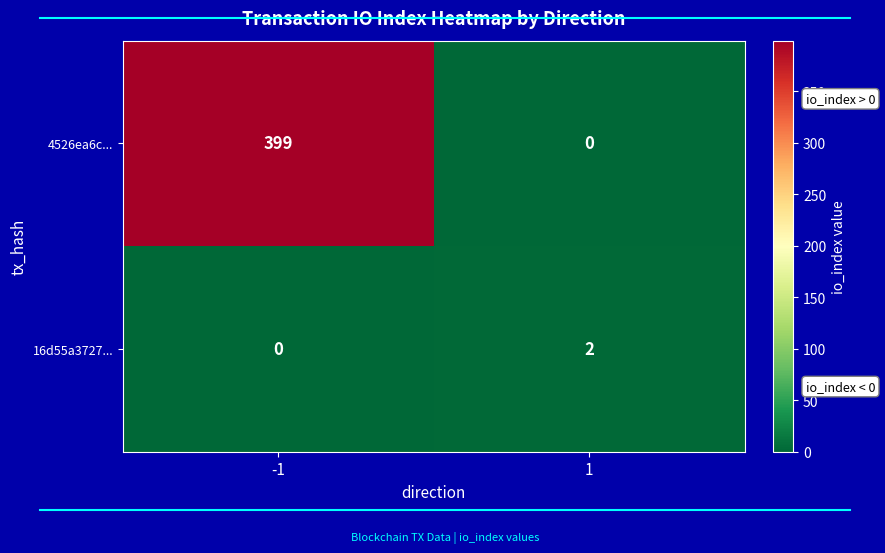

List the series in order of their peak value, lowest first.

16d55a3727..., 4526ea6c...